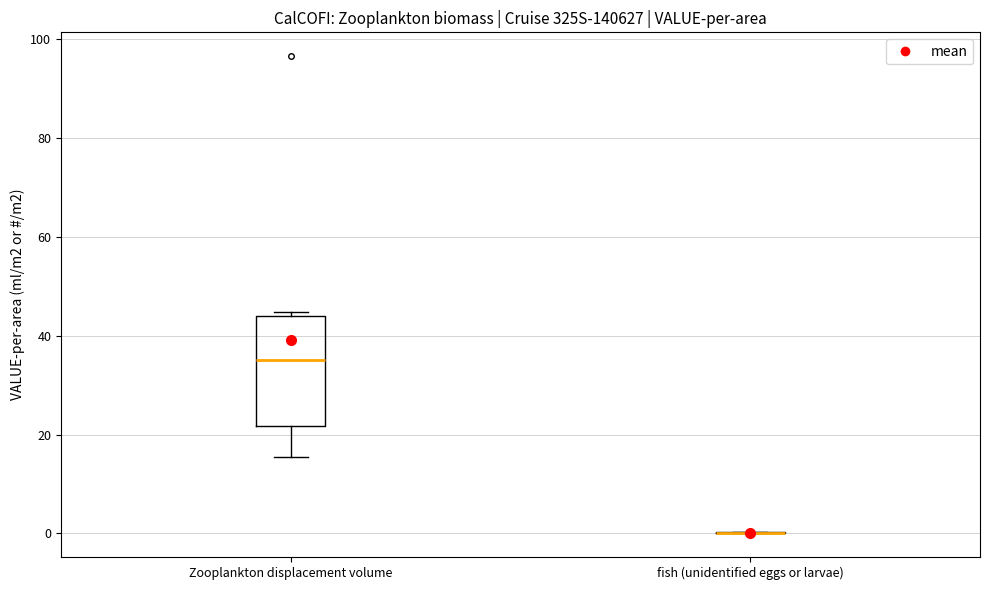

Where is the lower edge of the box for Zooplankton displacement volume on the y-axis? The values are not printed on the chart, so give them approximately, as read against the axis.

22